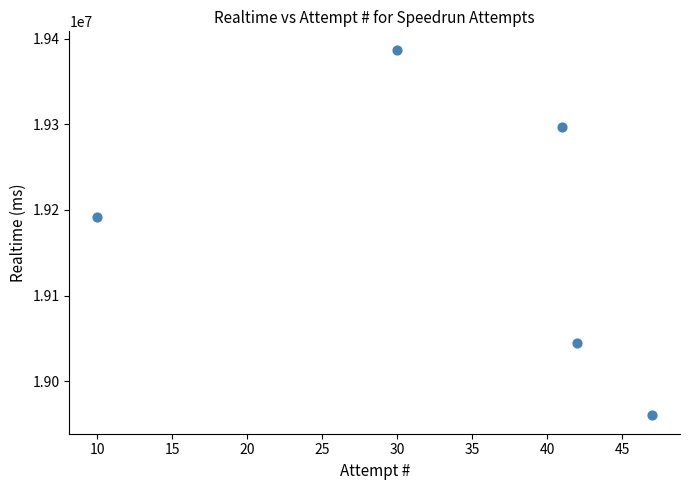

What Y value in the scatter plot is closest to 19173597?

19191509